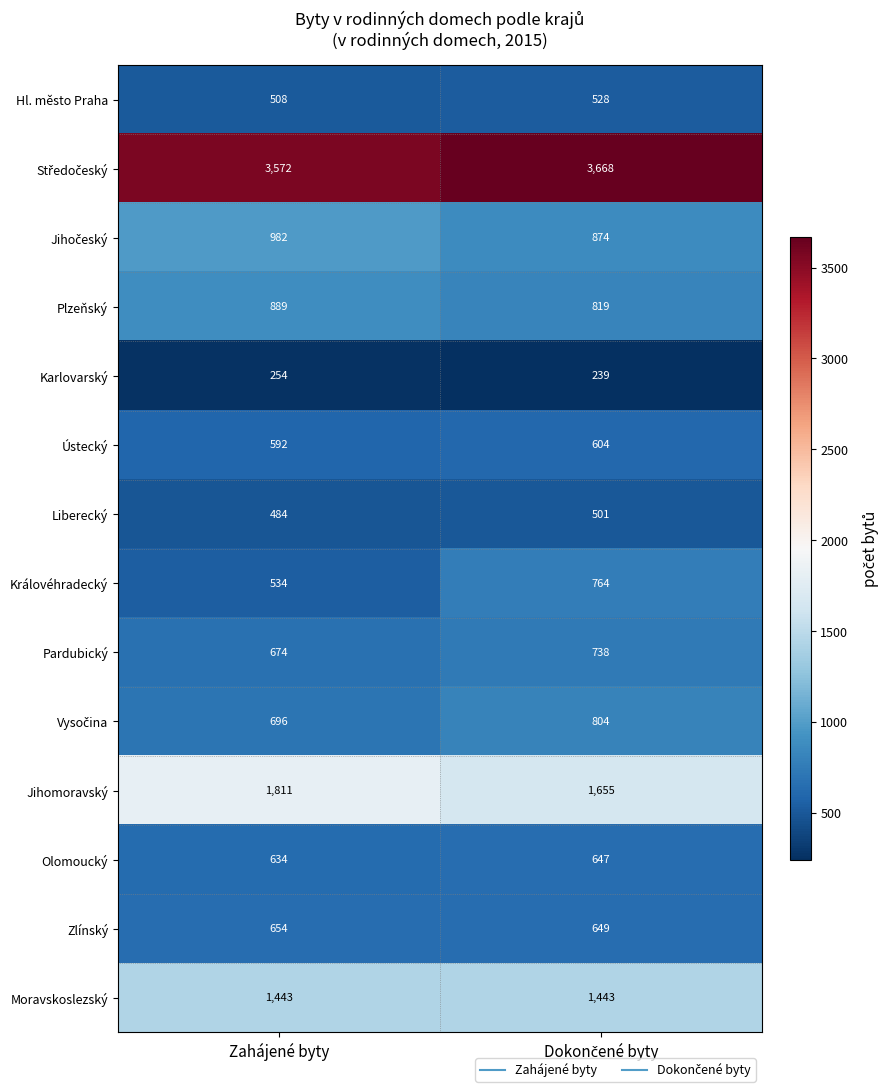

The value of Pardubický at Zahájené byty is 674. True or false?

True